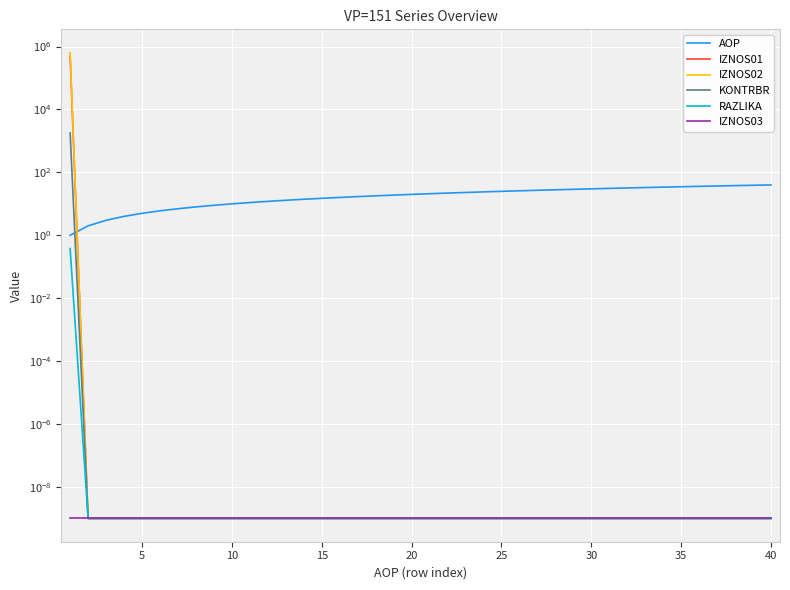

What is the difference between the maximum and second lowest values in the AOP series?

38.0